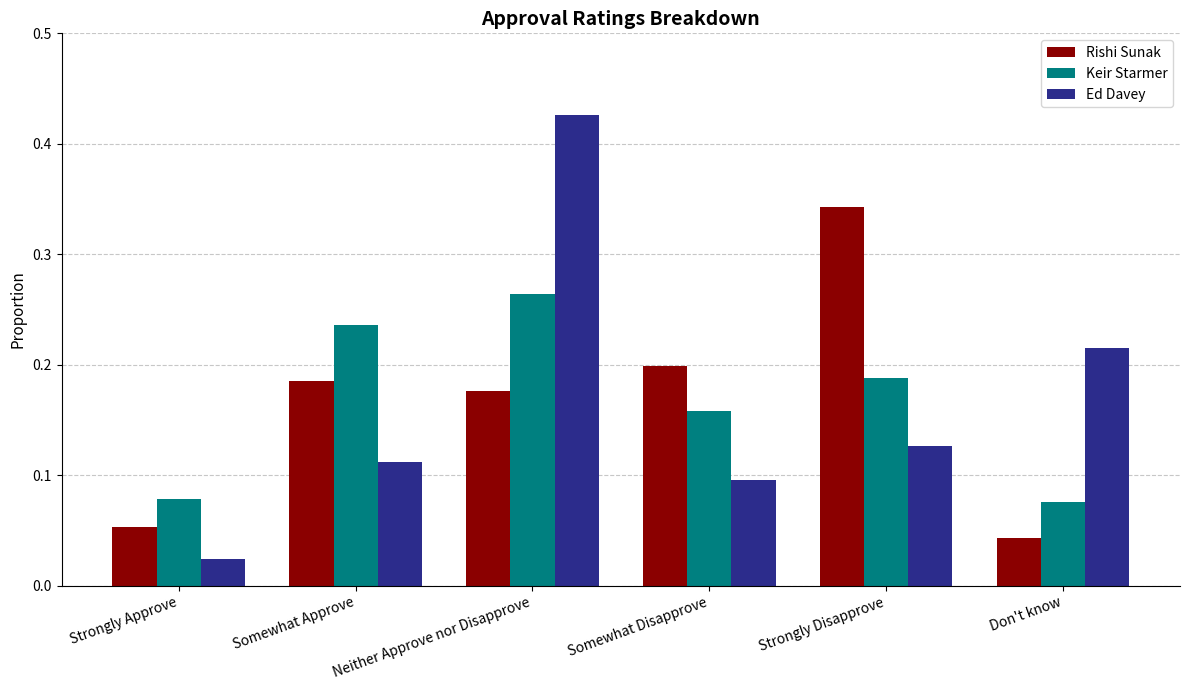

True or false: Keir Starmer has a value of 0.2 at Somewhat Approve.

True